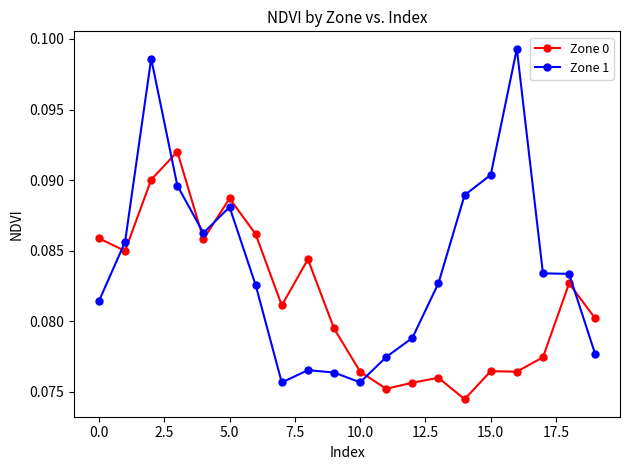

What is the sum of all Zone 0 values?

1.6